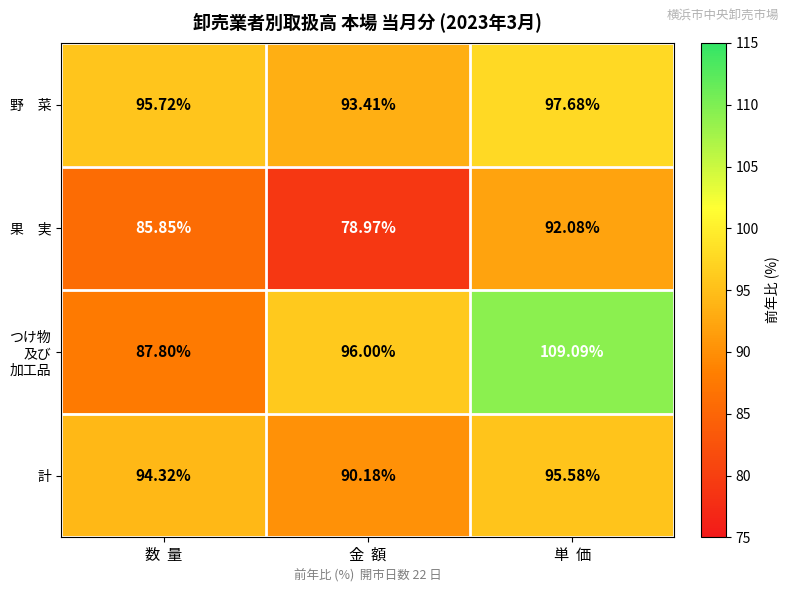

At which category is the sum across all series the highest?

単  価